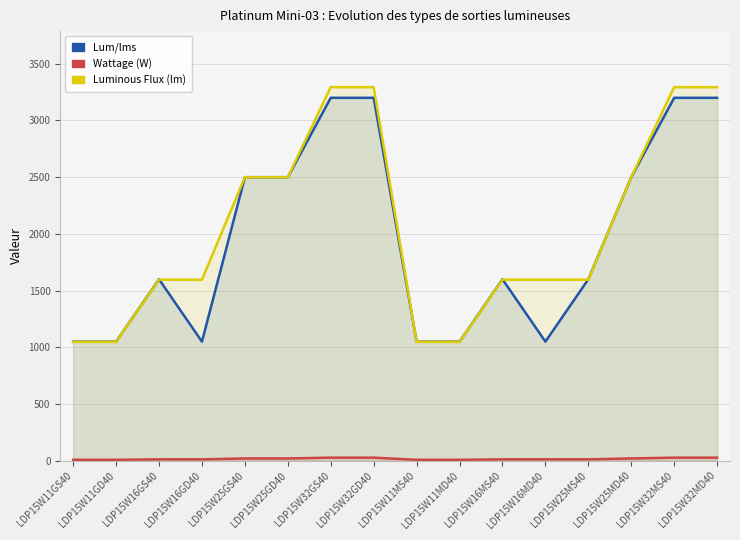

What is the average value of the Lum/lms series?

1962